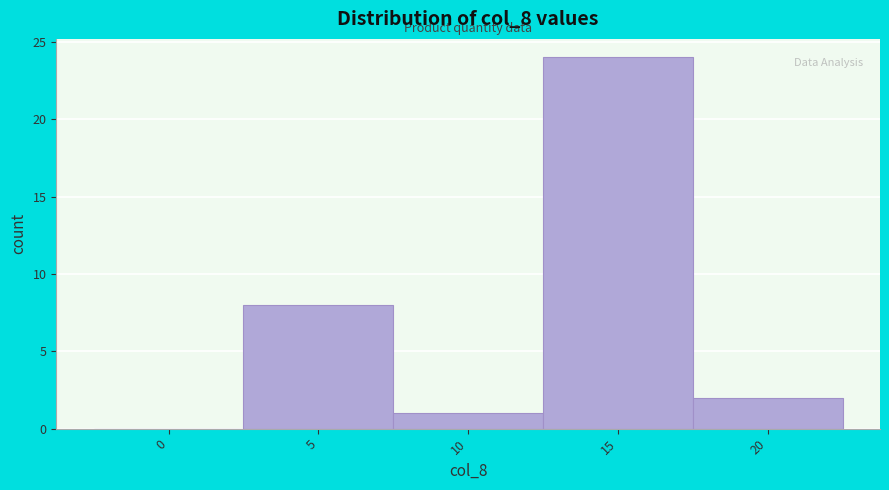

Reading left to right, list all the values displayed in this chart.

0=0	5=8	10=1	15=24	20=2